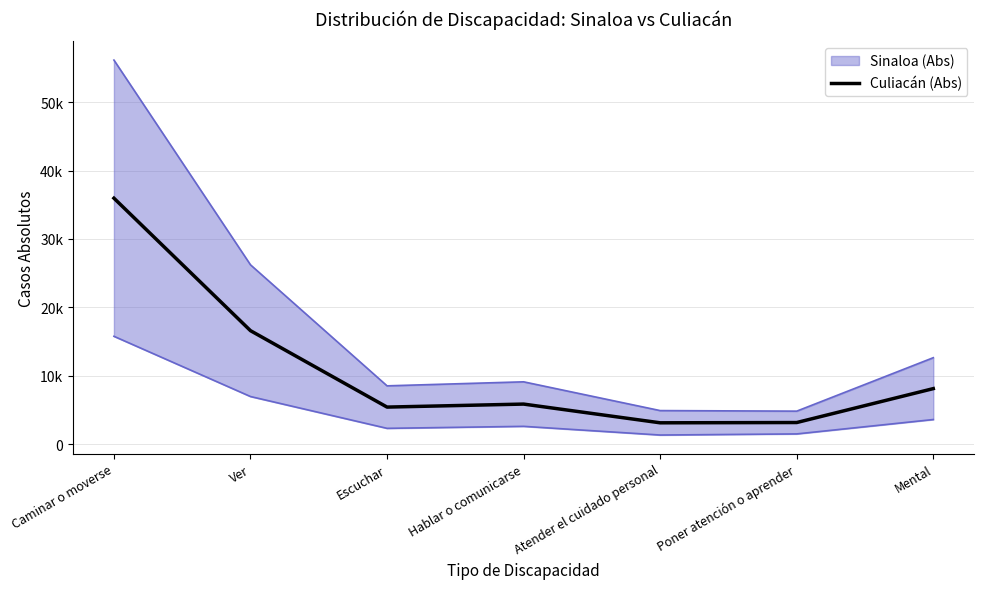

True or false: the data has more than 0 interior local peaks.

True